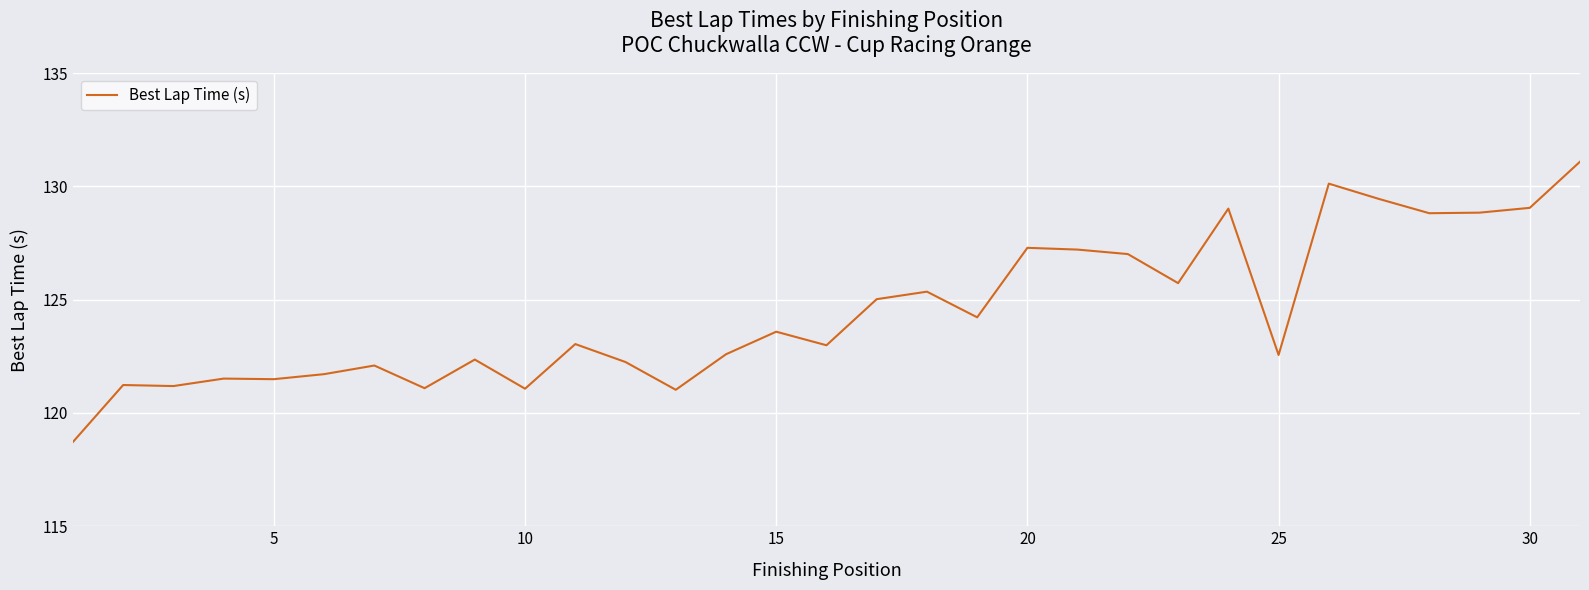

What is the difference between the maximum and minimum values?

12.4